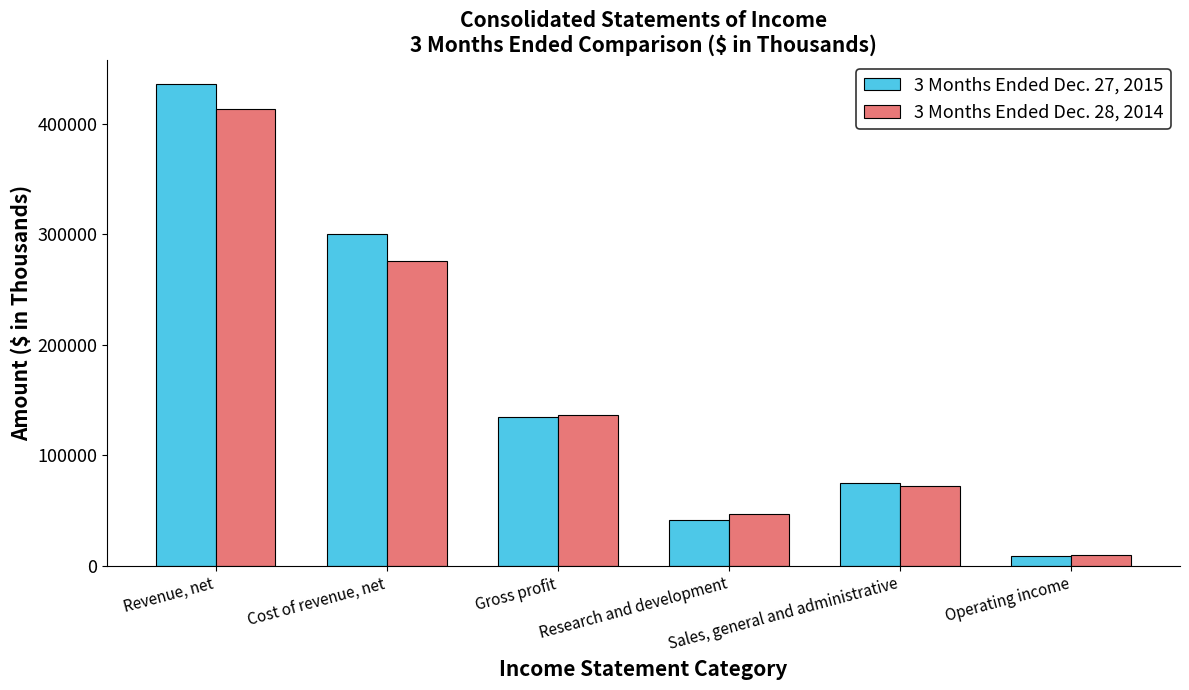

At how many categories does at least one series exceed 282638?

2